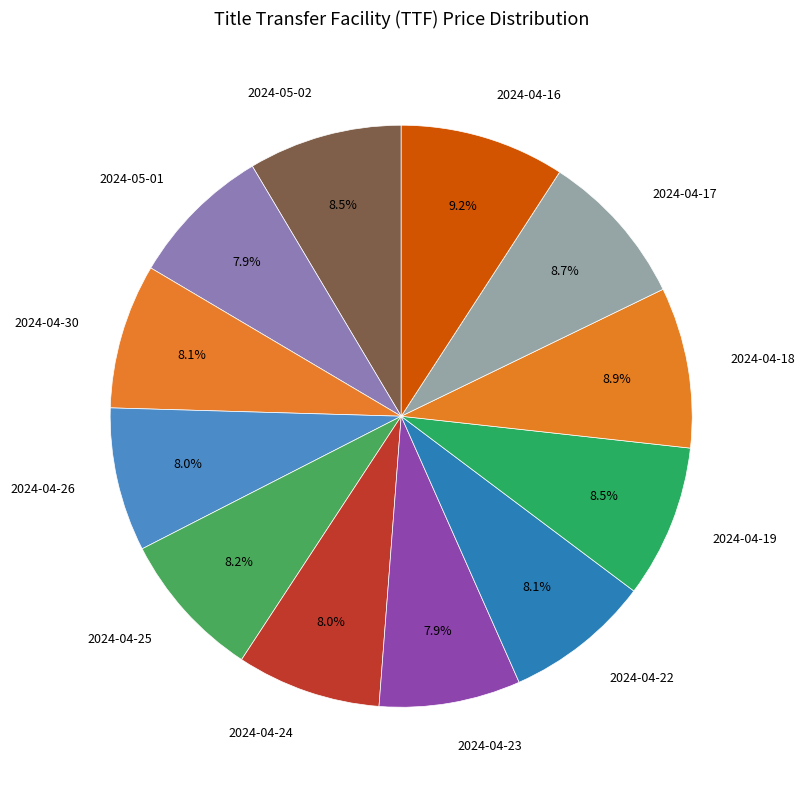

How many segments does this pie chart have?

12